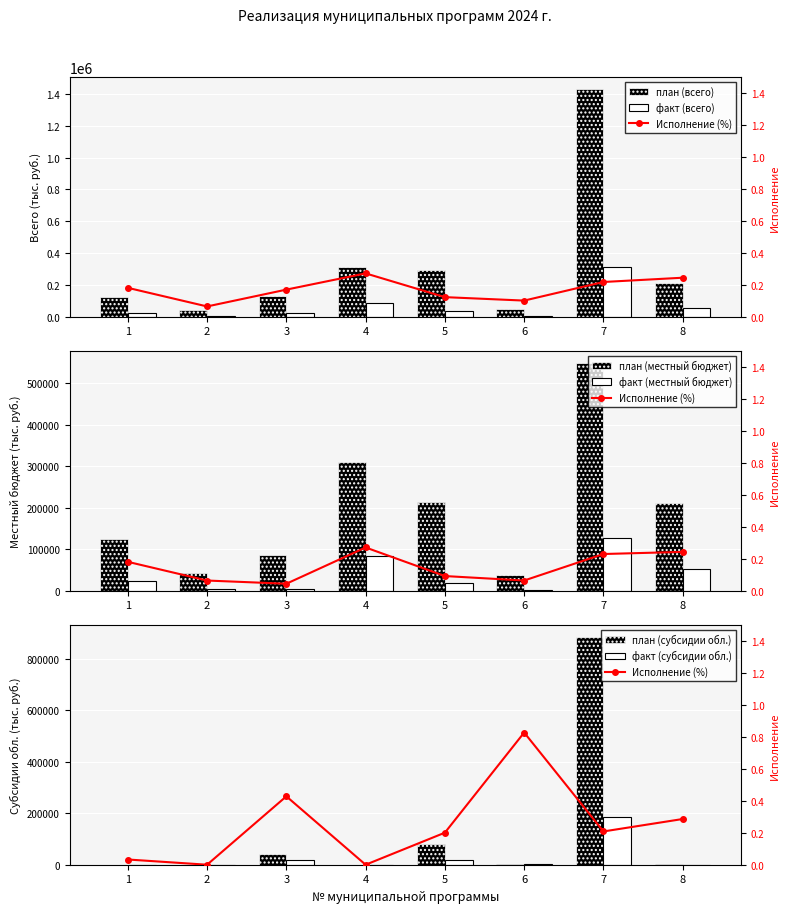

Count the number of categories in the chart.

8